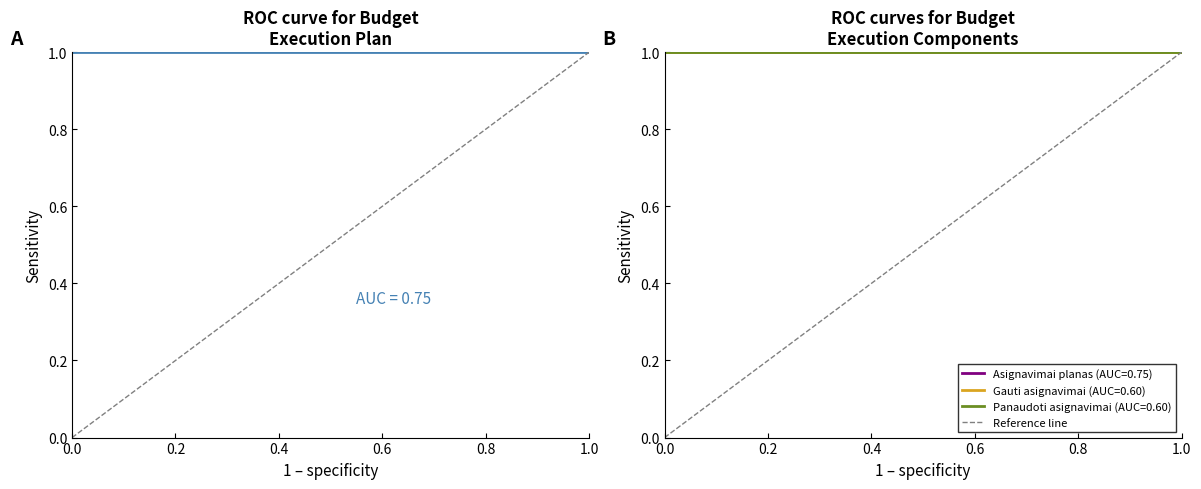

Does the chart display data point markers on the line(s)?

No